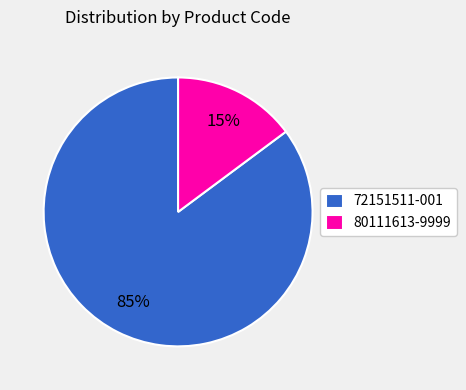

Does 80111613-9999 represent more than half of the total?

No